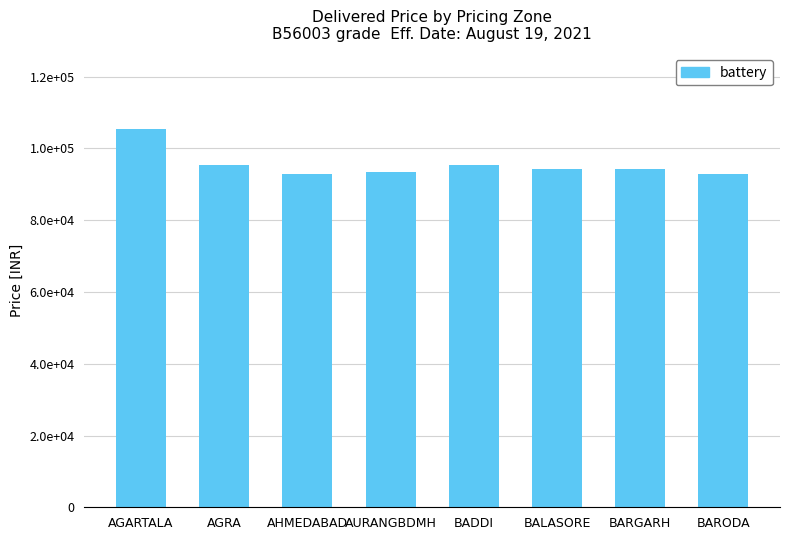

Reading left to right, what are all the values shown in this chart?

AGARTALA=105440	AGRA=95519	AHMEDABAD=92896	AURANGBDMH=93315	BADDI=95524	BALASORE=94335	BARGARH=94343	BARODA=92938